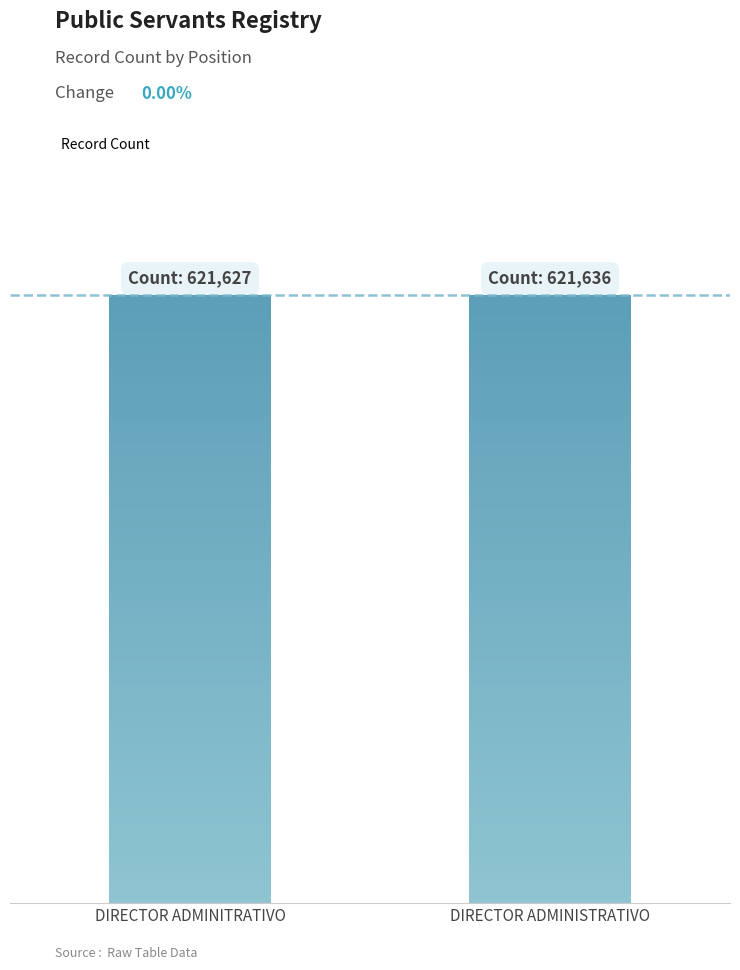

Does the chart contain stacked bars?

No